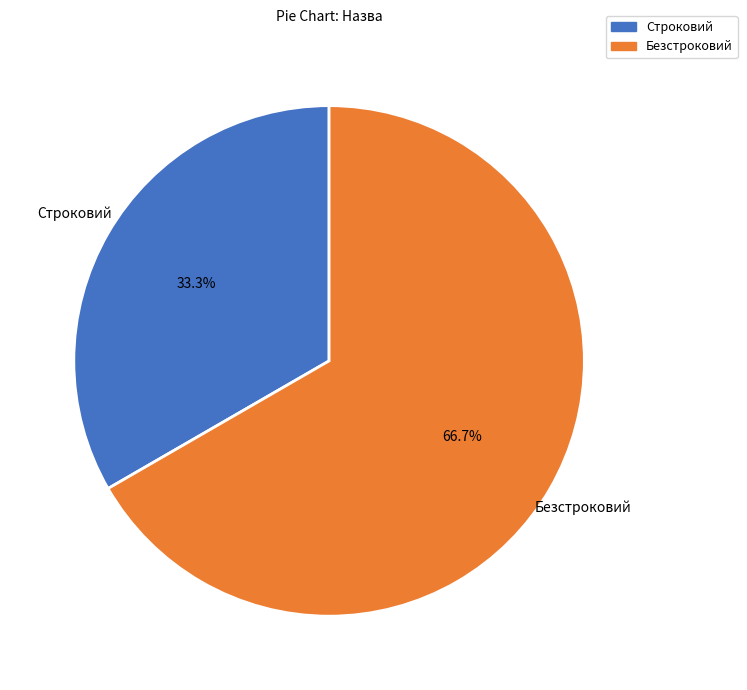

Count the number of slices in the pie.

2